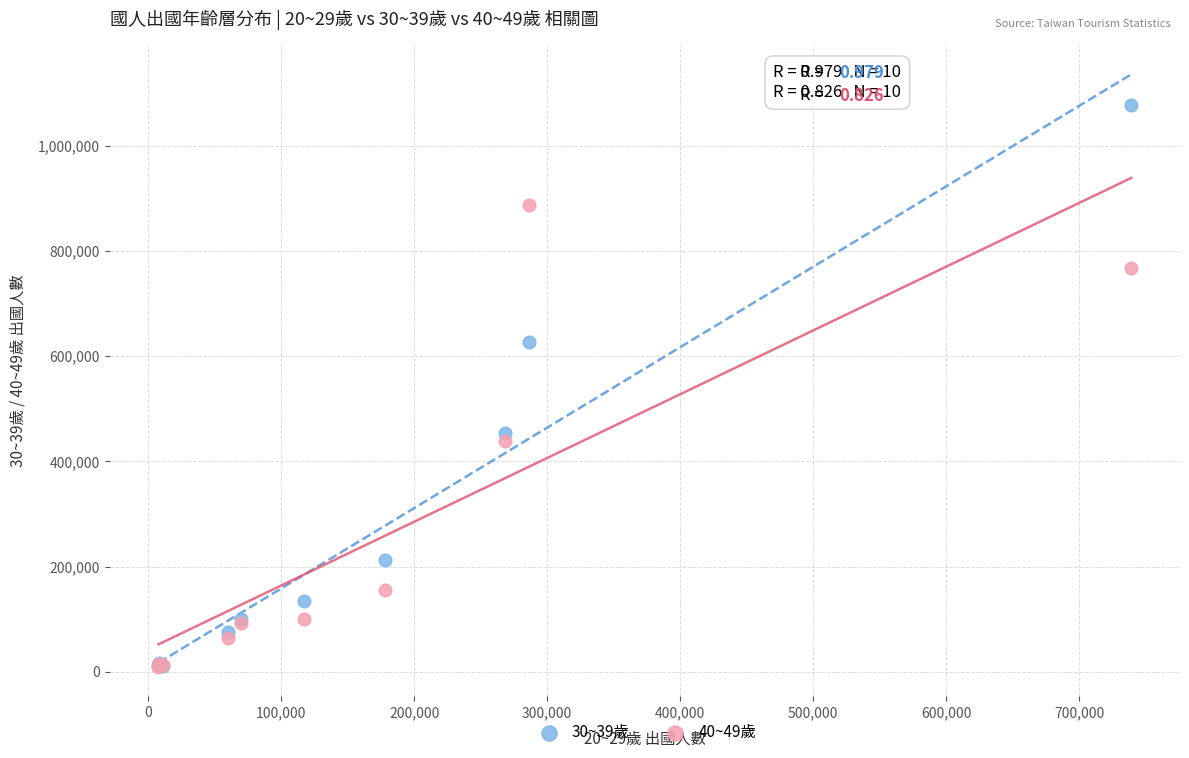

Which series contains the highest Y value?

30~39歲